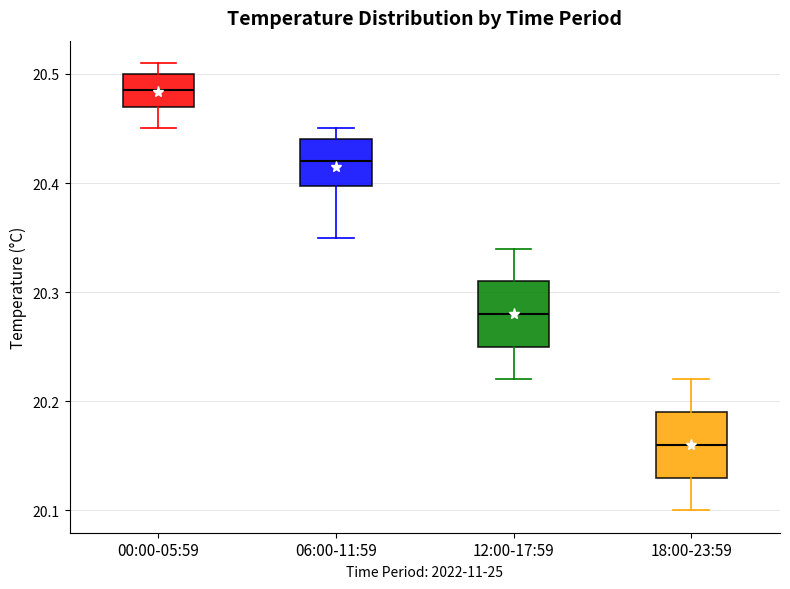

Reading left to right, read every box against the y-axis: the position of its median line, the range the box covers, and the ends of its whiskers. The values are not printed on the chart, so give them approximately, as read against the axis.

00:00-05:59: median 20.49, box 20.47 to 20.50, whiskers 20.45 to 20.51
06:00-11:59: median 20.42, box 20.40 to 20.44, whiskers 20.35 to 20.45
12:00-17:59: median 20.28, box 20.25 to 20.31, whiskers 20.22 to 20.34
18:00-23:59: median 20.16, box 20.13 to 20.19, whiskers 20.10 to 20.22